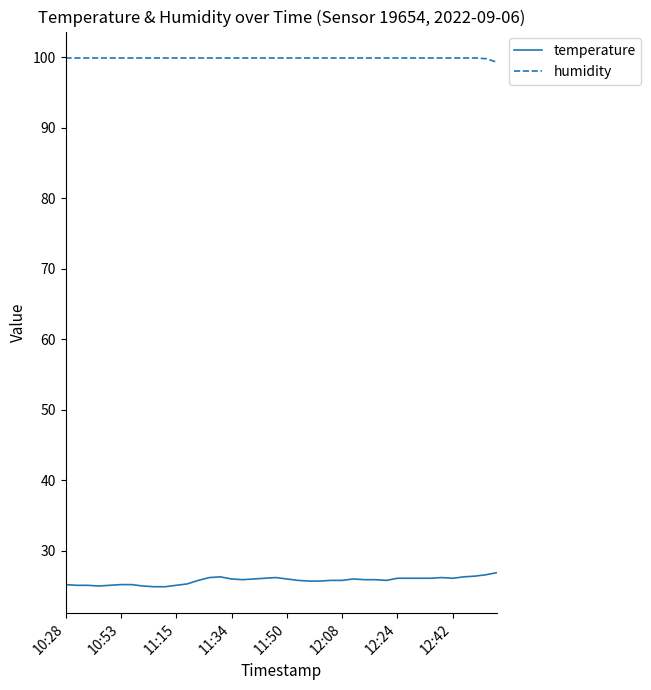

True or false: temperature and humidity intersect in this chart.

False